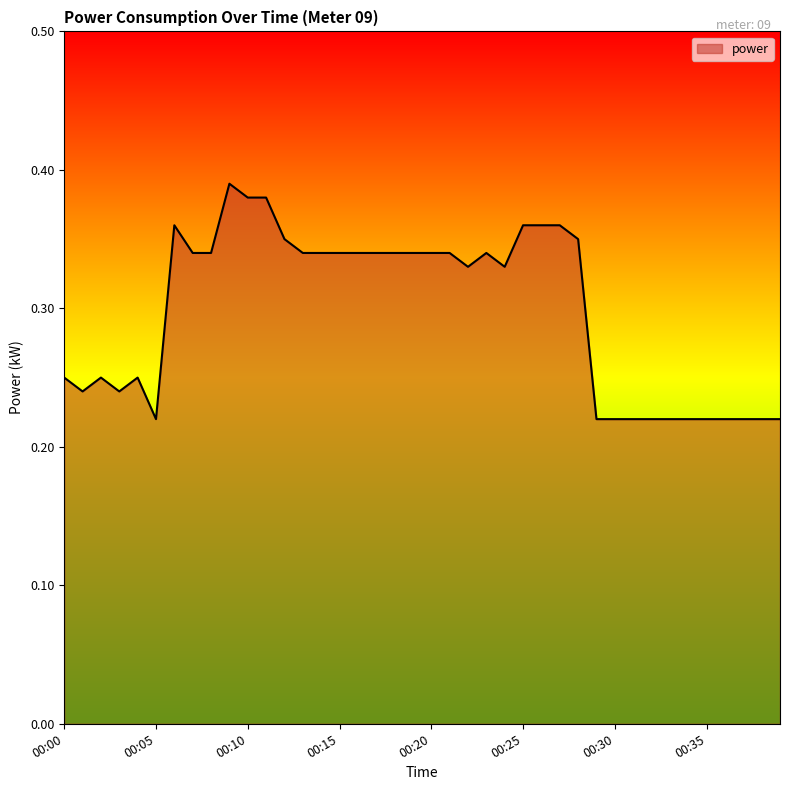

Does the chart have visible grid lines?

No